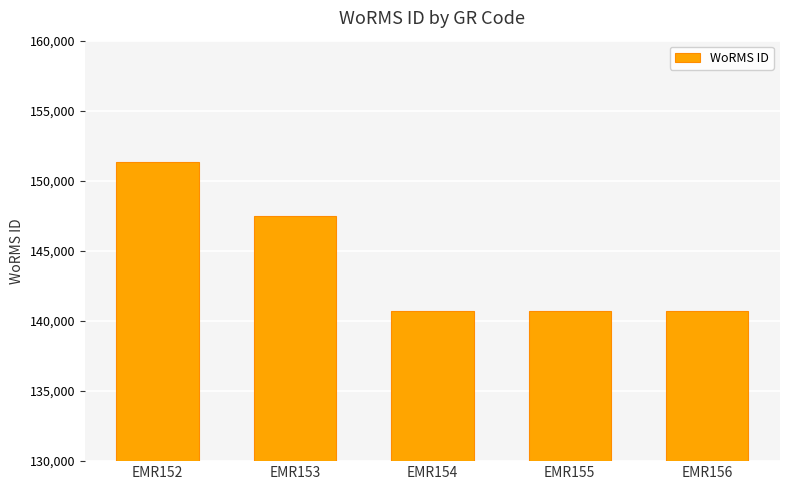

True or false: the data shows 90504 at EMR152.

False